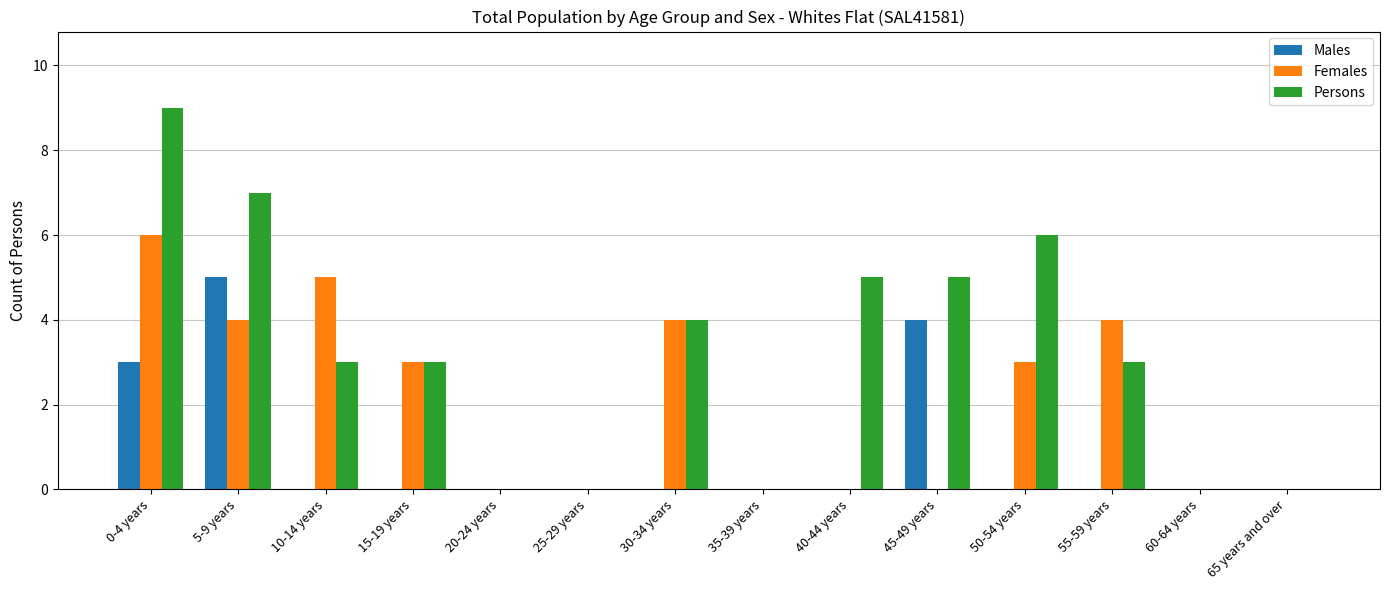

Which series has the largest total across all categories?

Persons